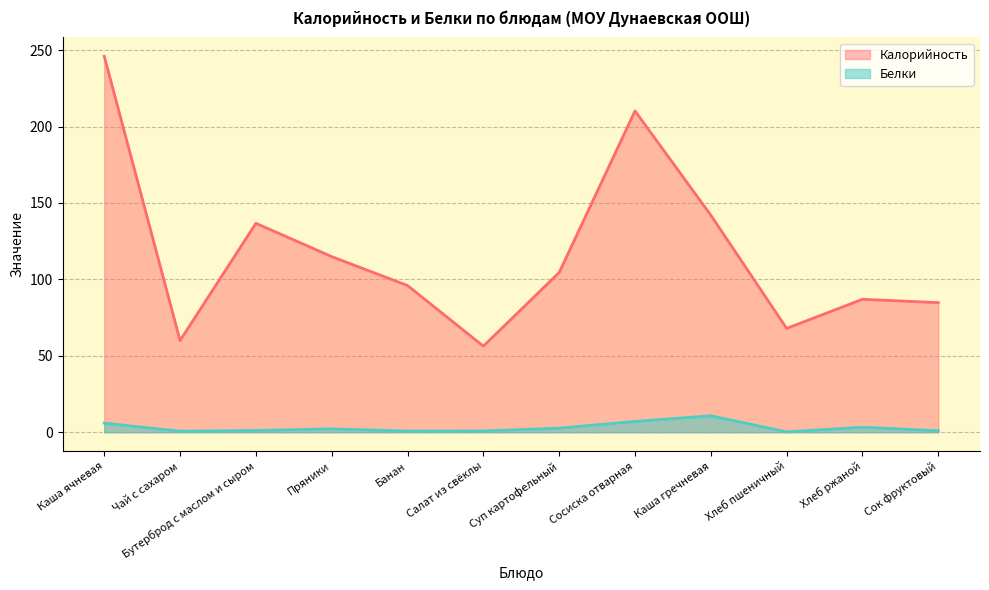

Reading right to left, list all the values displayed in this chart.

Калорийность: 84.8	87.0	67.9	142.0	210.2	104.5	56.3	96.0	114.9	136.7	60.0	246.0
Белки: 1.0	3.3	0.3	10.8	7.1	2.7	0.9	0.8	2.2	1.2	0.7	6.0